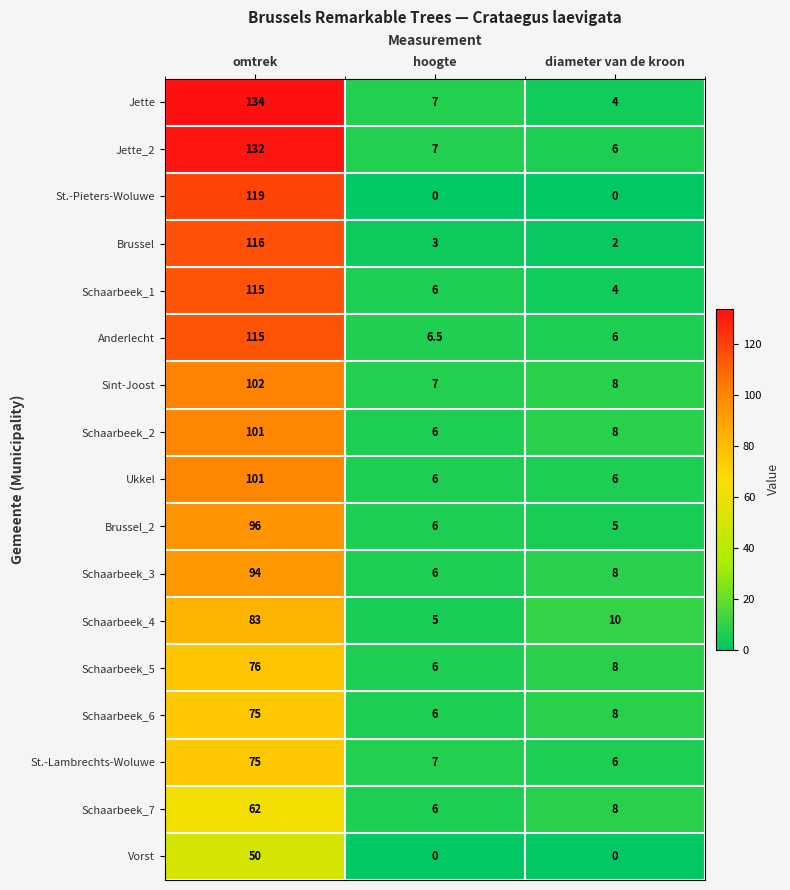

Read the Vorst value at omtrek.

50.0